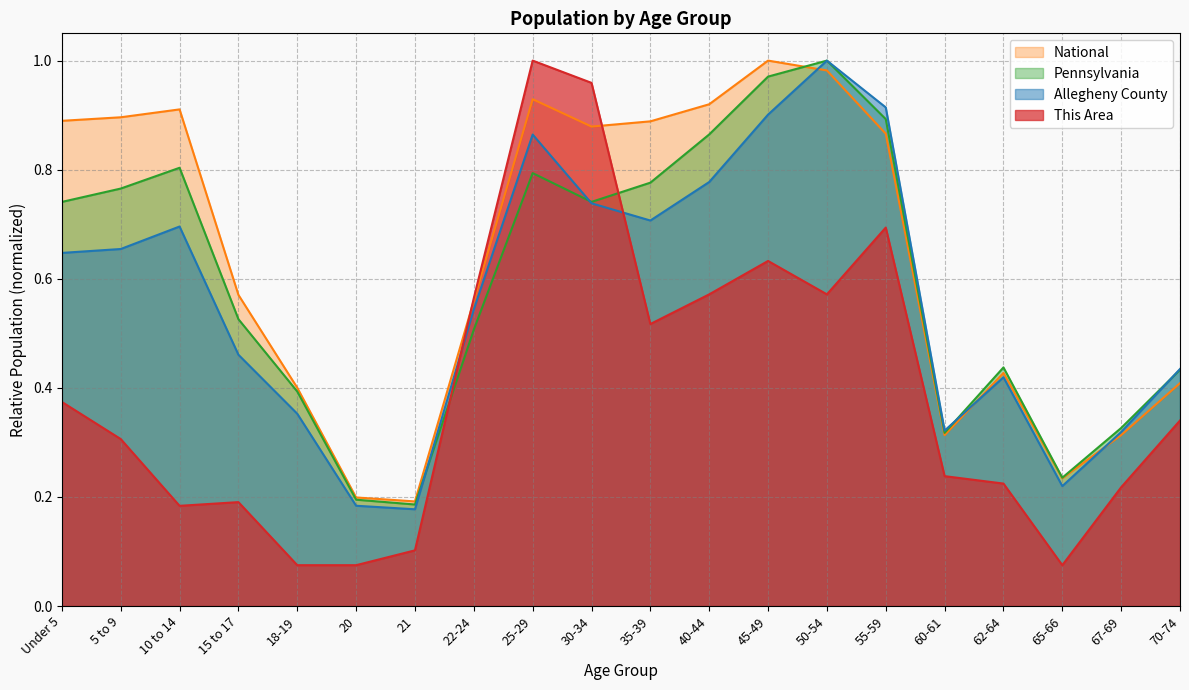

Reading left to right, list all the values displayed in this chart.

This Area: Under 5=0.4	5 to 9=0.3	10 to 14=0.2	15 to 17=0.2	18-19=0.1	20=0.1	21=0.1	22-24=0.6	25-29=1.0	30-34=1.0	35-39=0.5	40-44=0.6	45-49=0.6	50-54=0.6	55-59=0.7	60-61=0.2	62-64=0.2	65-66=0.1	67-69=0.2	70-74=0.3
Allegheny County: Under 5=0.6	5 to 9=0.7	10 to 14=0.7	15 to 17=0.5	18-19=0.4	20=0.2	21=0.2	22-24=0.5	25-29=0.9	30-34=0.7	35-39=0.7	40-44=0.8	45-49=0.9	50-54=1.0	55-59=0.9	60-61=0.3	62-64=0.4	65-66=0.2	67-69=0.3	70-74=0.4
Pennsylvania: Under 5=0.7	5 to 9=0.8	10 to 14=0.8	15 to 17=0.5	18-19=0.4	20=0.2	21=0.2	22-24=0.5	25-29=0.8	30-34=0.7	35-39=0.8	40-44=0.9	45-49=1.0	50-54=1.0	55-59=0.9	60-61=0.3	62-64=0.4	65-66=0.2	67-69=0.3	70-74=0.4
National: Under 5=0.9	5 to 9=0.9	10 to 14=0.9	15 to 17=0.6	18-19=0.4	20=0.2	21=0.2	22-24=0.6	25-29=0.9	30-34=0.9	35-39=0.9	40-44=0.9	45-49=1.0	50-54=1.0	55-59=0.9	60-61=0.3	62-64=0.4	65-66=0.2	67-69=0.3	70-74=0.4